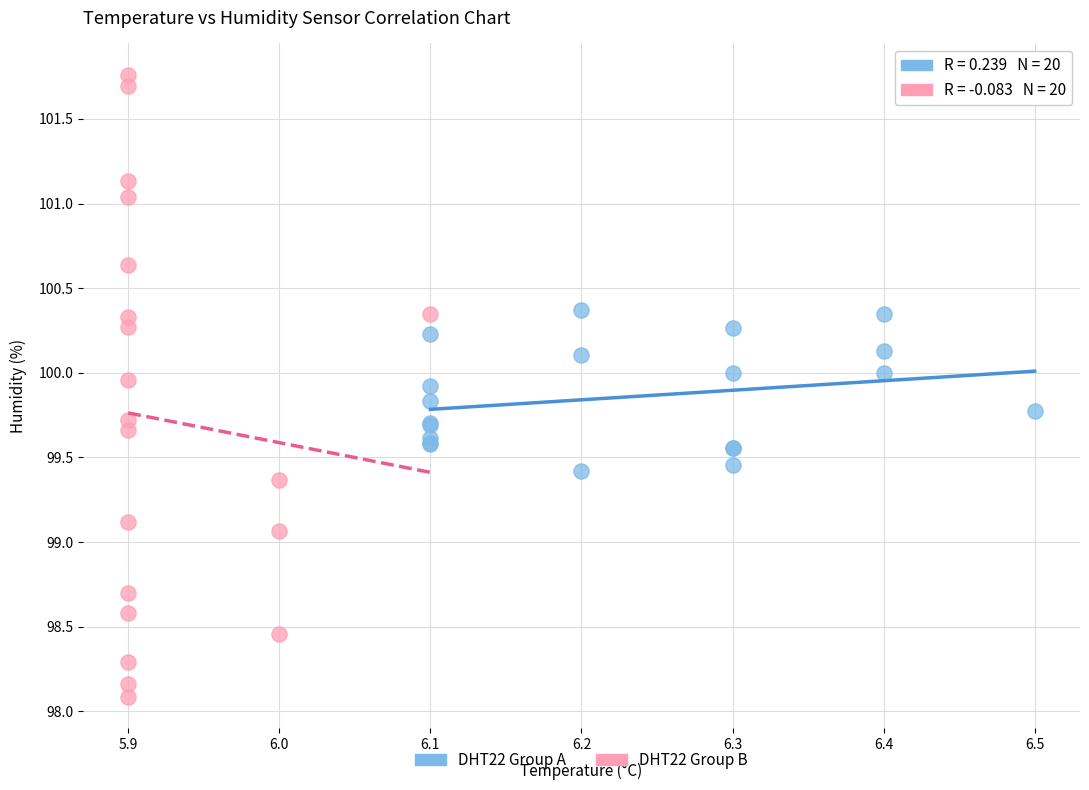

What are all the series names shown in the legend?

DHT22 Group A, DHT22 Group B